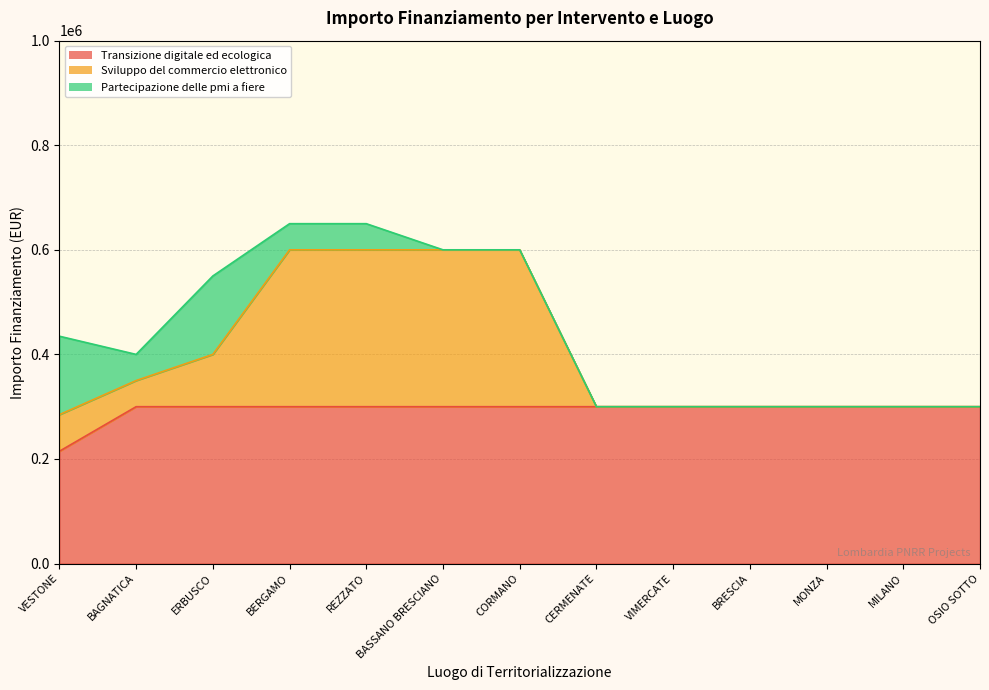

Does the chart have visible grid lines?

Yes